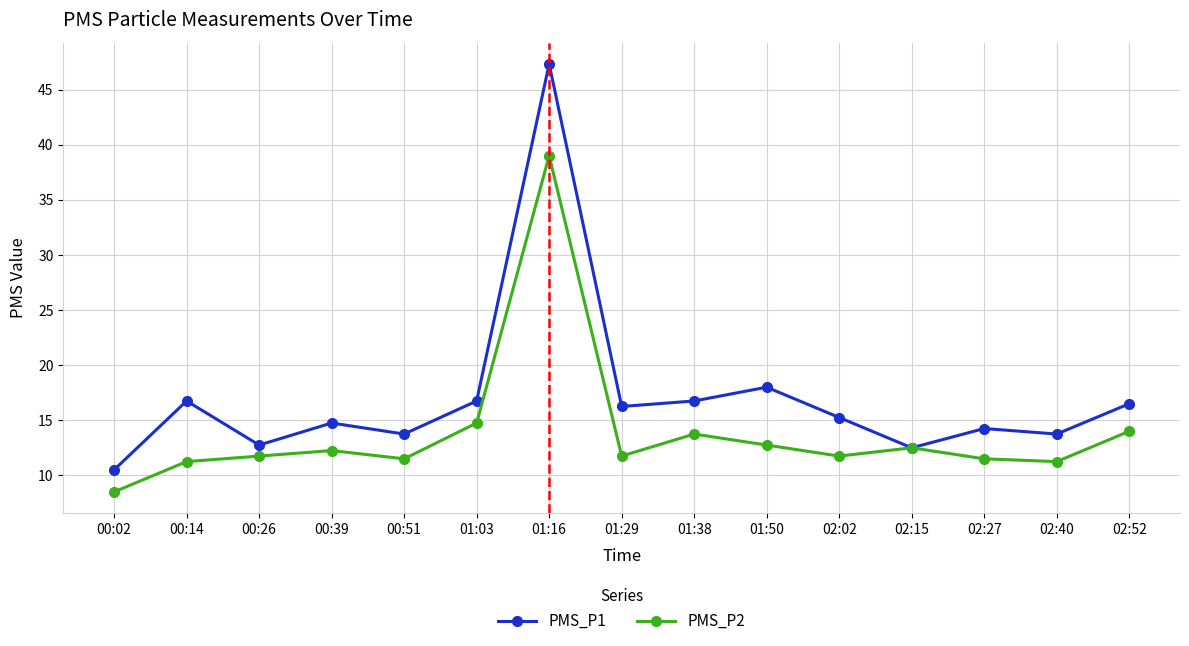

What is the approximate value of PMS_P2 at 00:26?

11.8